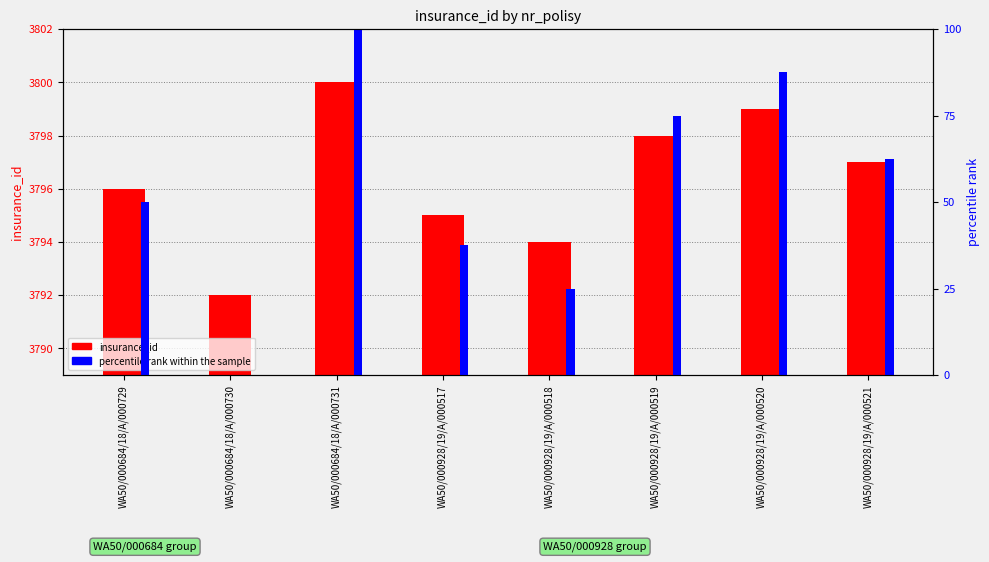

Which has a higher value, WA50/000684/18/A/000731 or WA50/000928/19/A/000521?

WA50/000684/18/A/000731